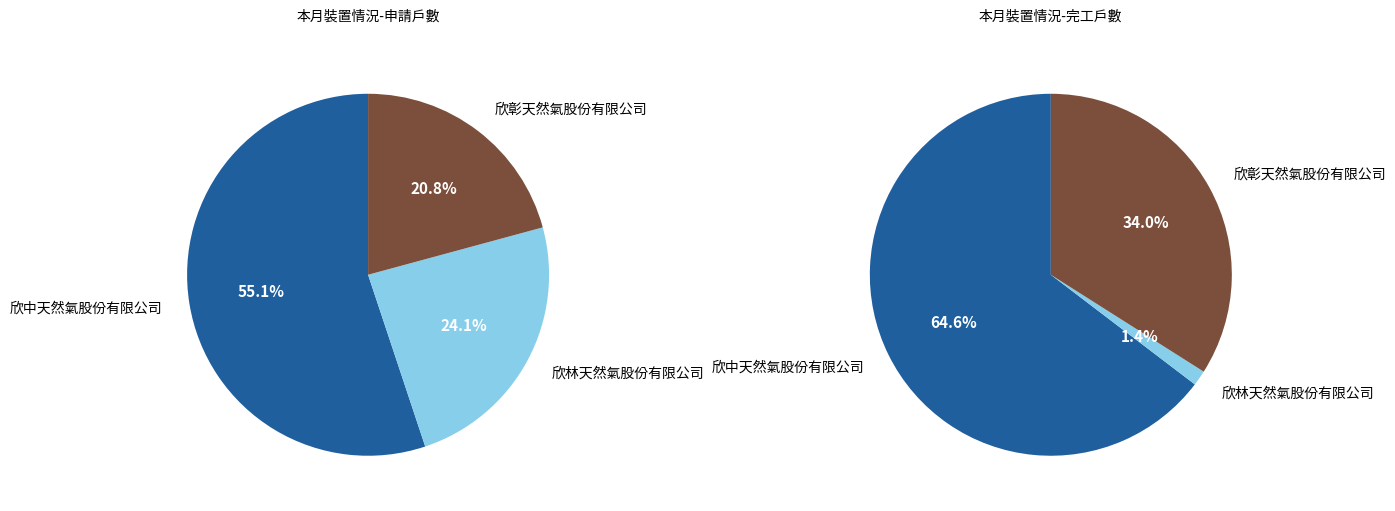

How many segments does this pie chart have?

3